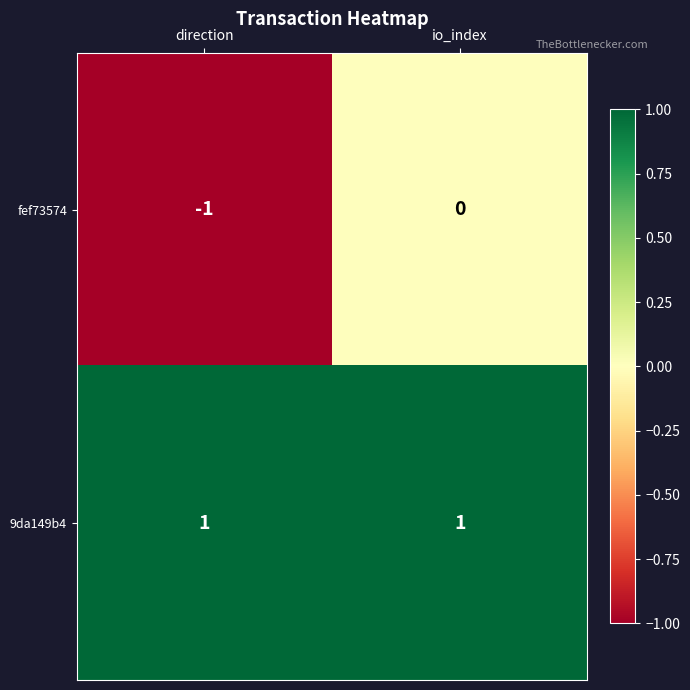

Reading left to right, transcribe all the data shown in this chart.

fef73574: direction=-1	io_index=0
9da149b4: direction=1	io_index=1